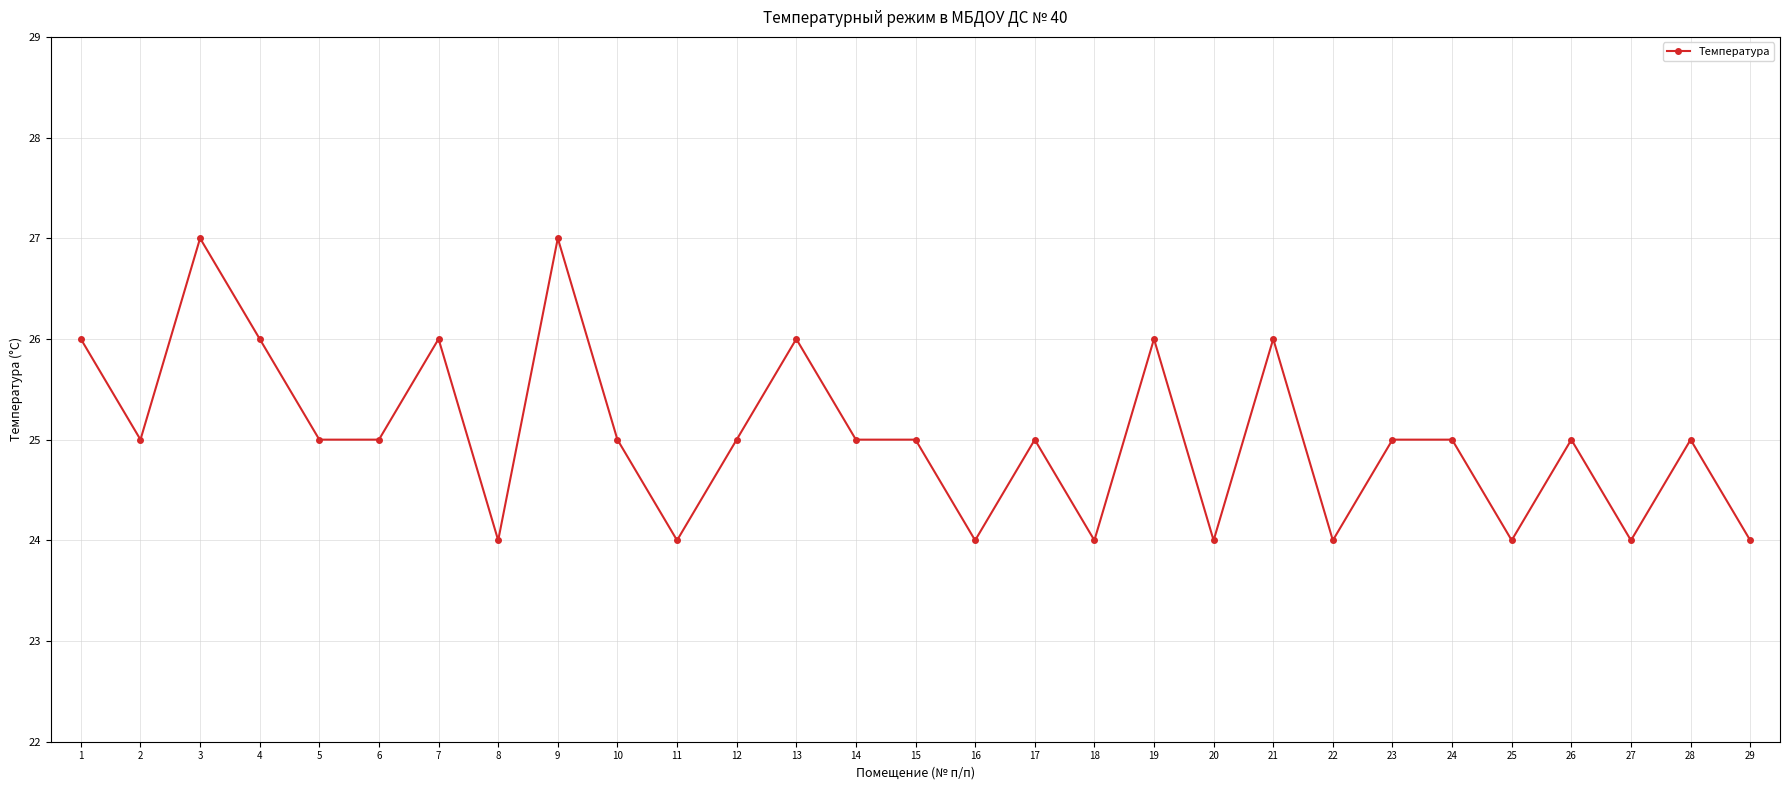

How many categories are shown in the chart?

29